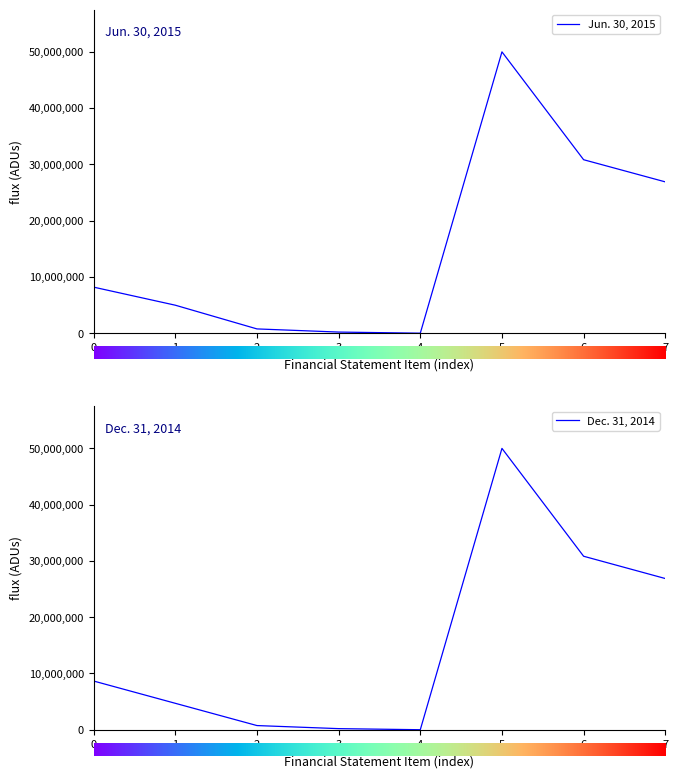

What value does the Jun. 30, 2015 series have at 6, to the nearest 100?

30832400